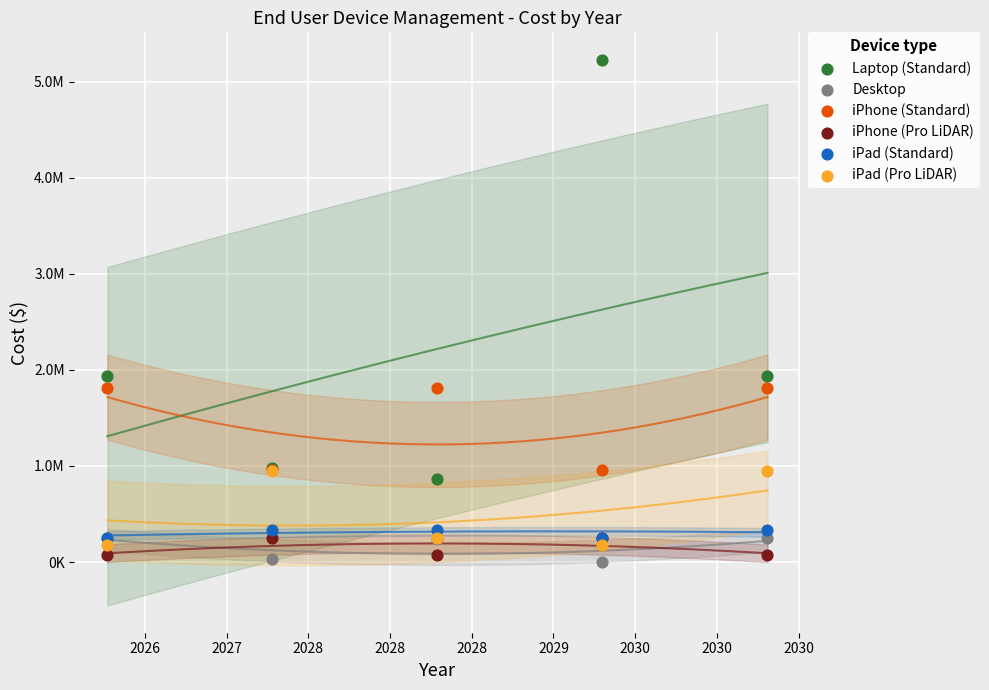

Which series reaches the maximum Y coordinate?

Laptop (Standard)